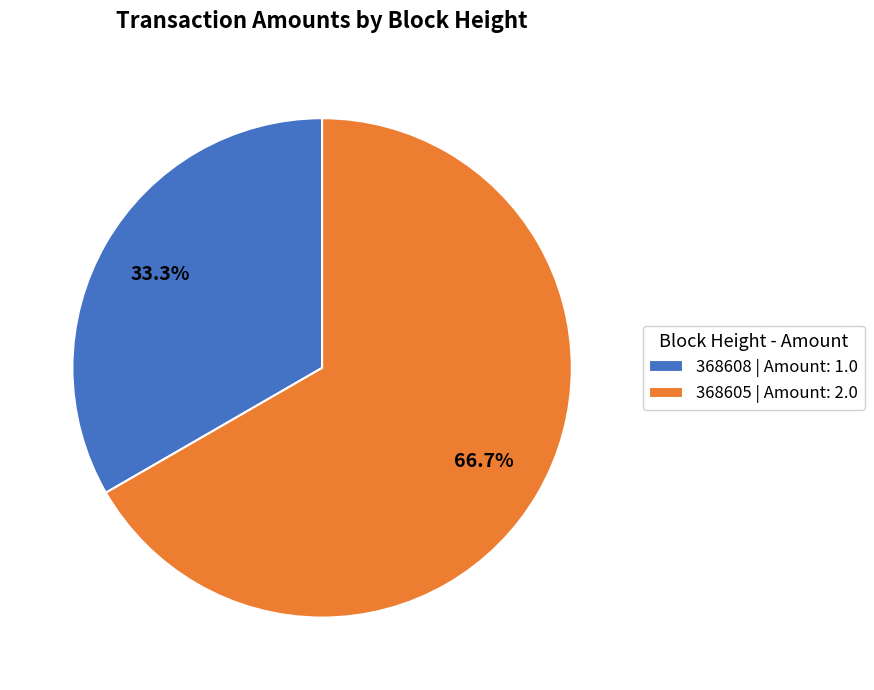

Which category has the smallest portion of the pie?

368608